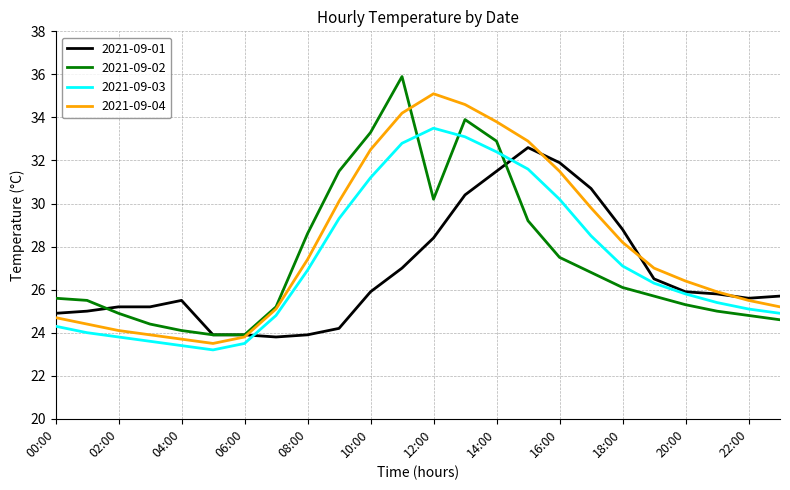

What are all the series names shown in the legend?

2021-09-01, 2021-09-02, 2021-09-03, 2021-09-04